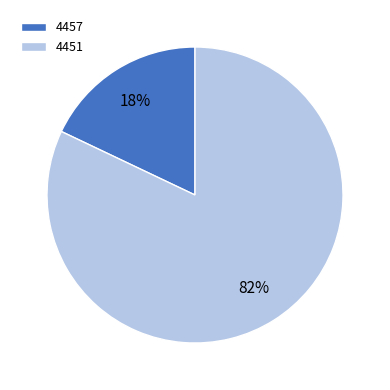

True or false: 4457 accounts for 29% of the total.

False